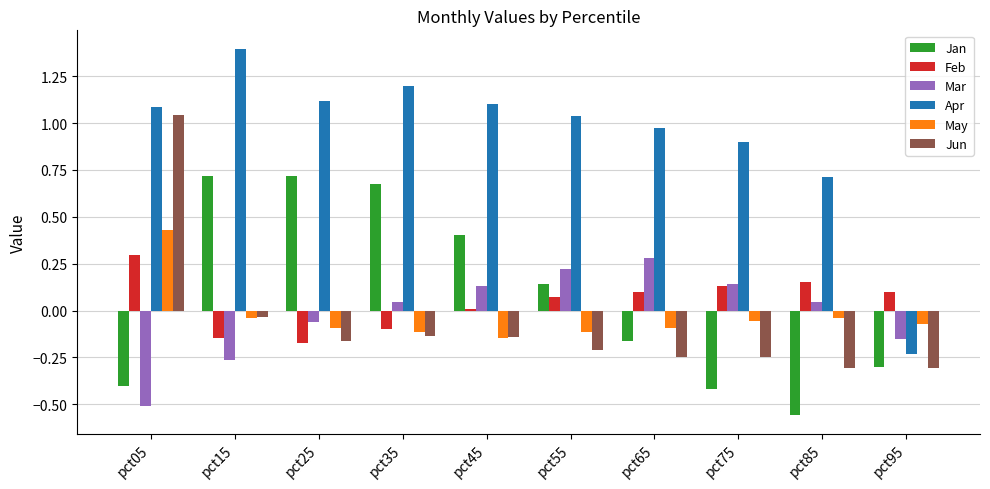

What is the difference between the maximum and minimum values in the Mar series?

0.8